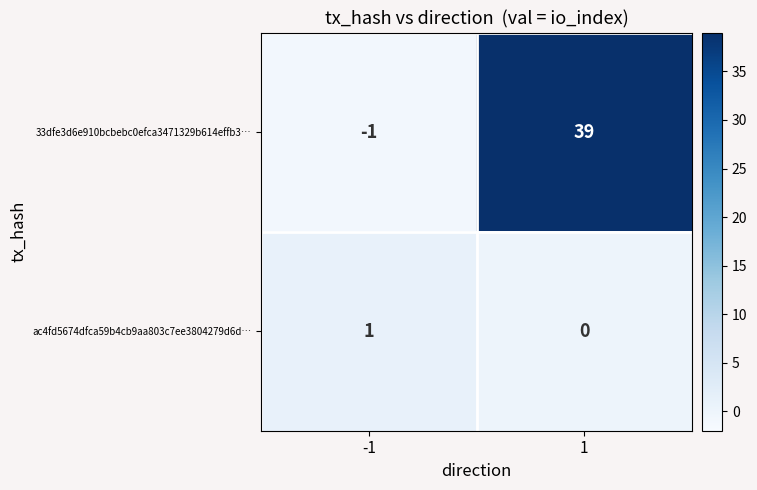

Read the 33dfe3d6e910bcbebc0efca3471329b614effb3… value at 1.

39